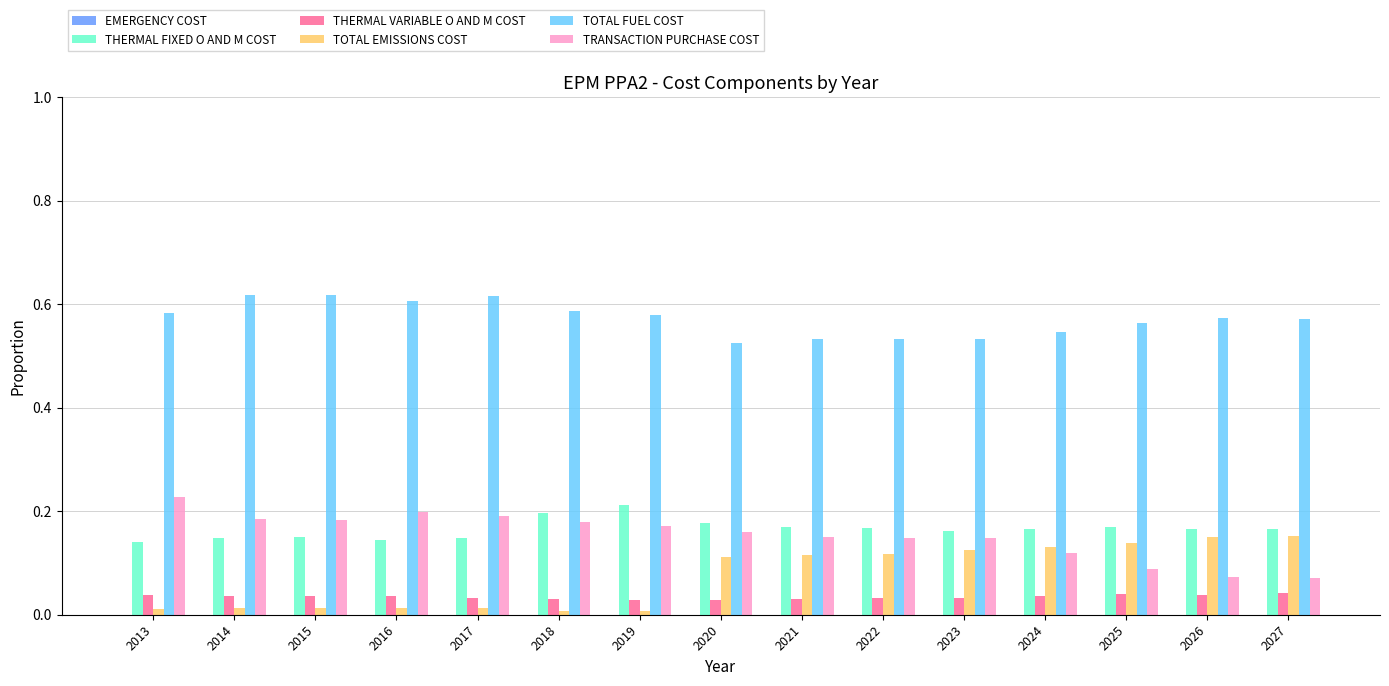

Is it true that THERMAL FIXED O AND M COST equals 0.1 at 2019?

False